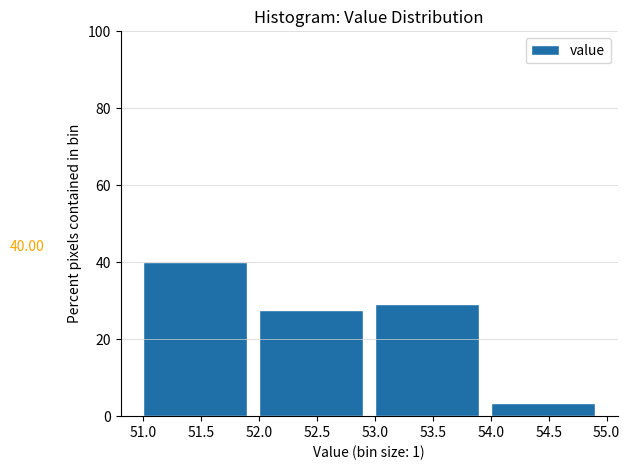

Which range on the x-axis has the tallest bar?

51.0 to 52.0